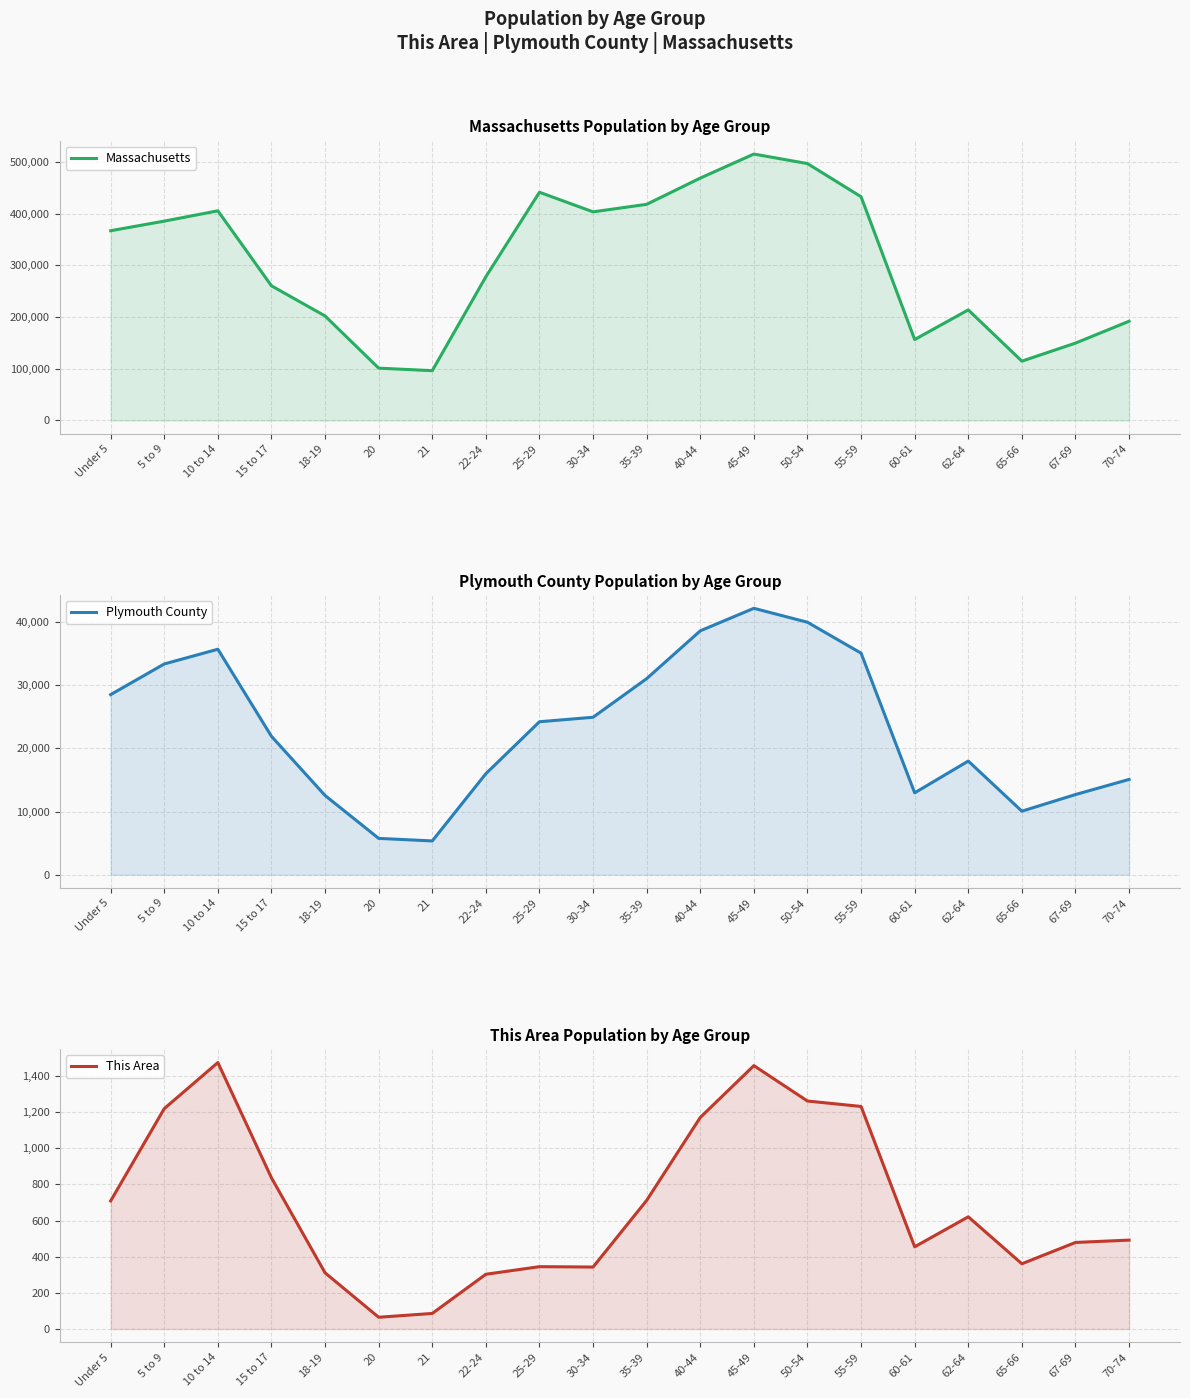

What is the difference between the This Area values at 60-61 and 55-59?

777